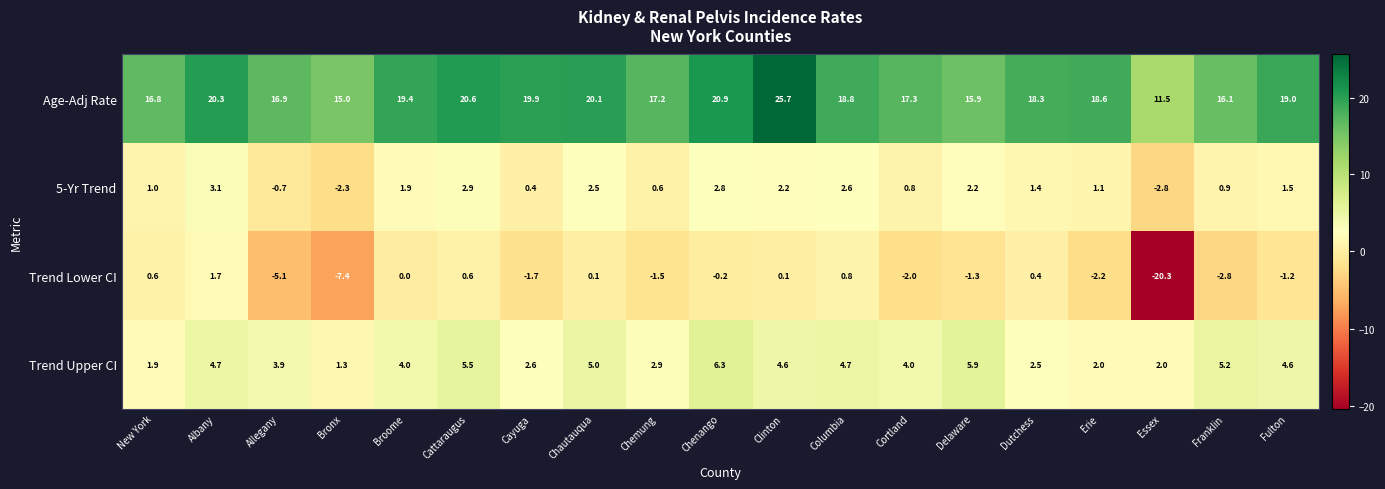

True or false: Trend Upper CI has a value of 6.6 at Albany.

False